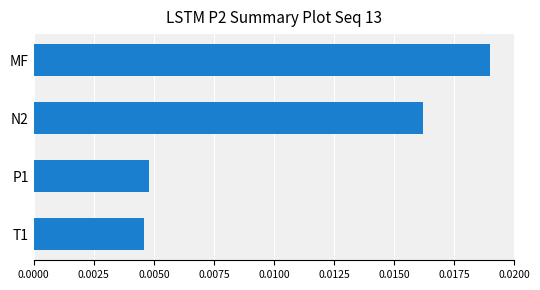

What position from the top is MF?

1